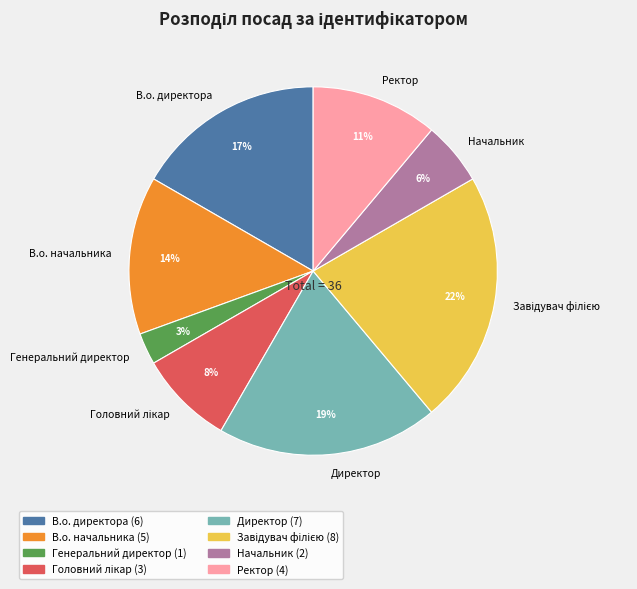

Count the number of slices in the pie.

8